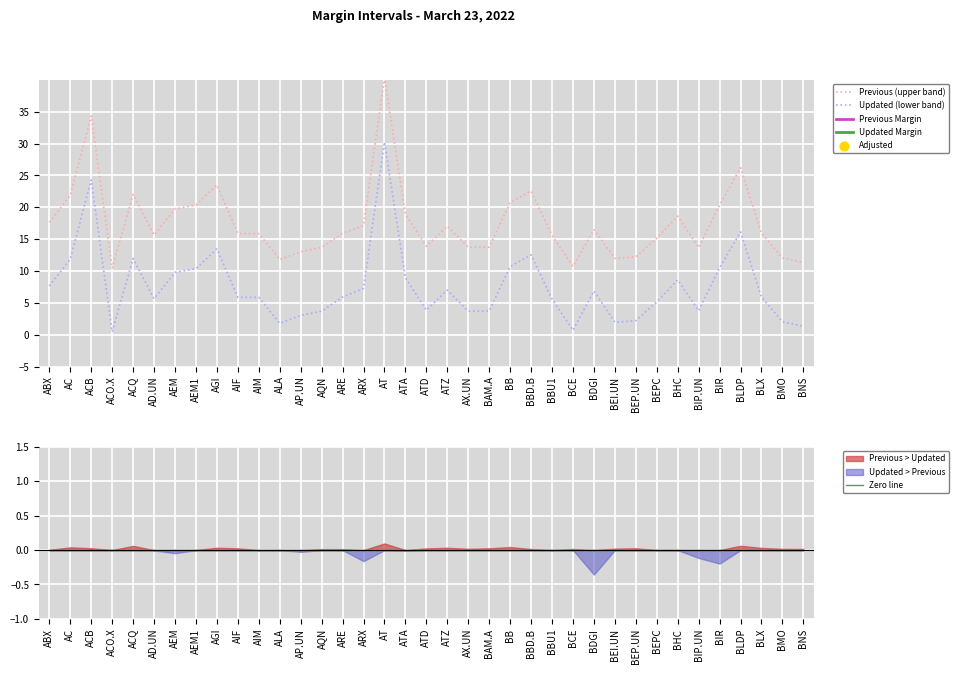

Which category has the highest value in the Updated (lower band) series?

AT